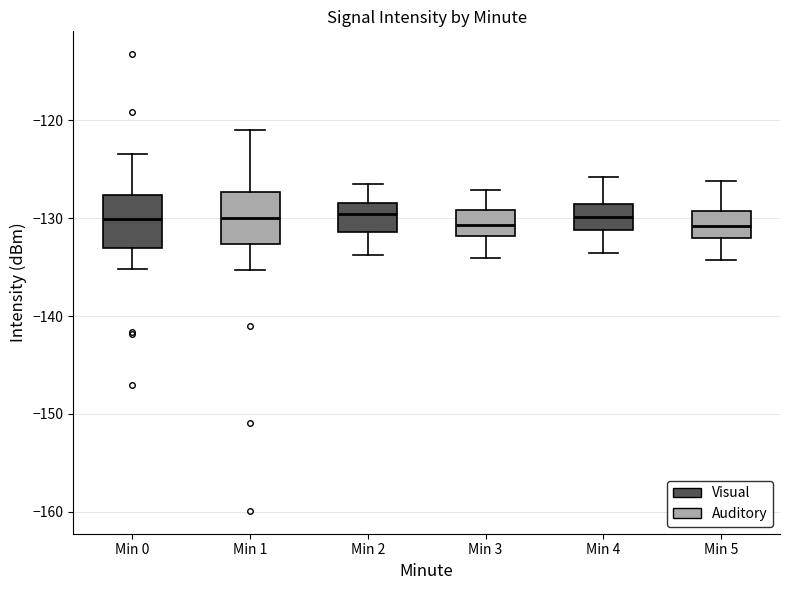

Where is the upper edge of the box for Min 1 on the y-axis? The values are not printed on the chart, so give them approximately, as read against the axis.

-127